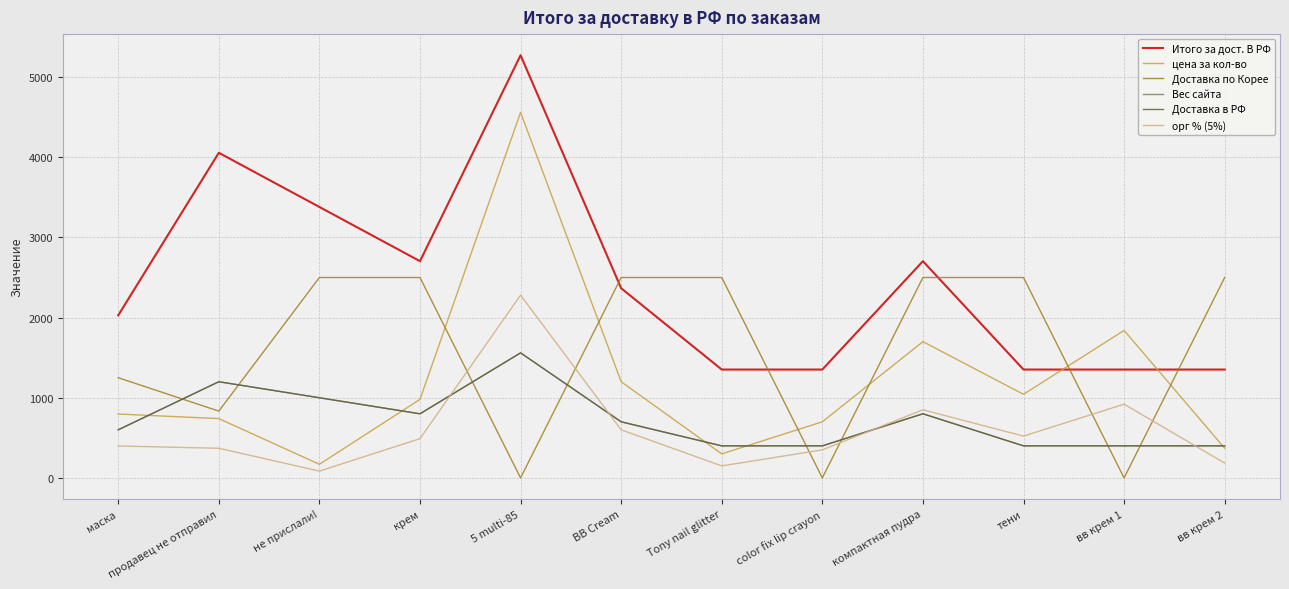

Where is the first local minimum for Итого за дост. В РФ?

крем